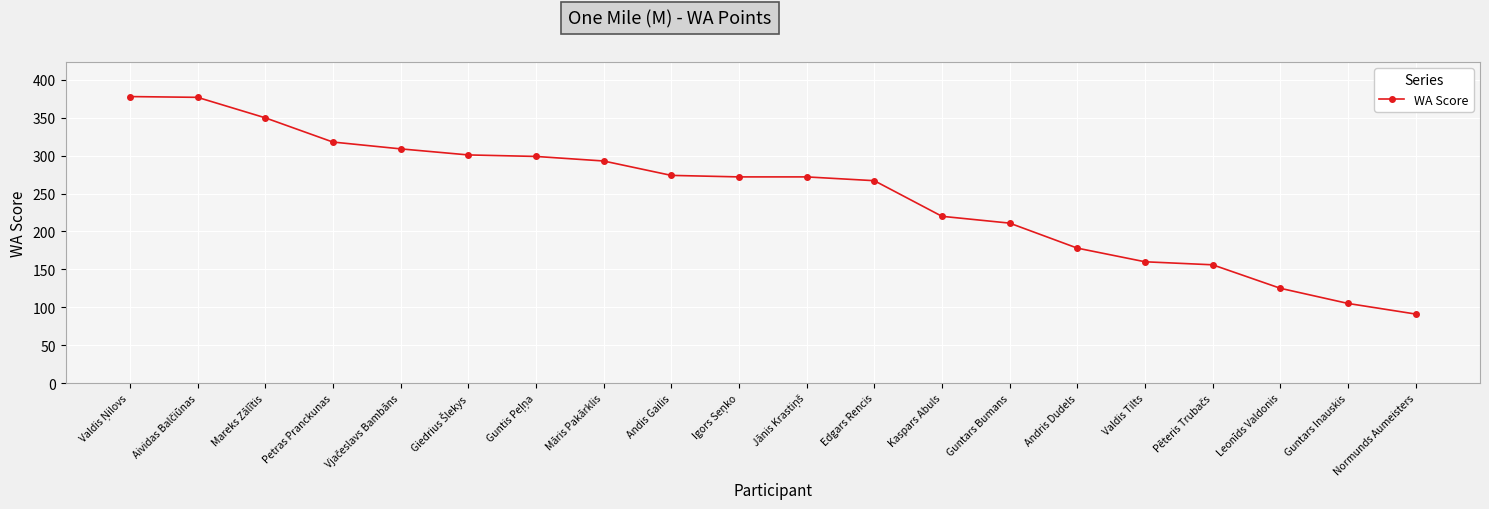

What is the difference between the maximum and minimum values?

287